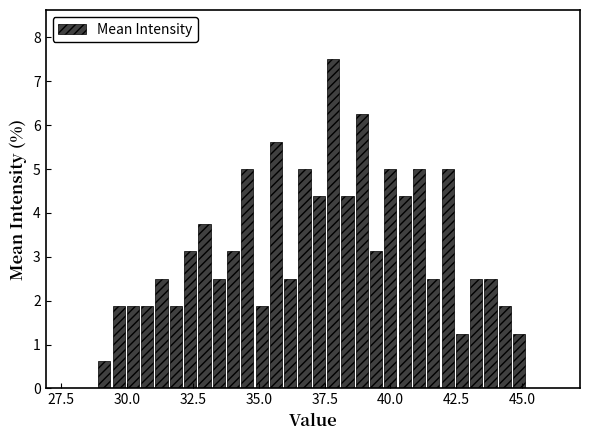

Around what value on the x-axis is the tallest bar? Give the approximate position of its centre, as read against the axis.

38.0